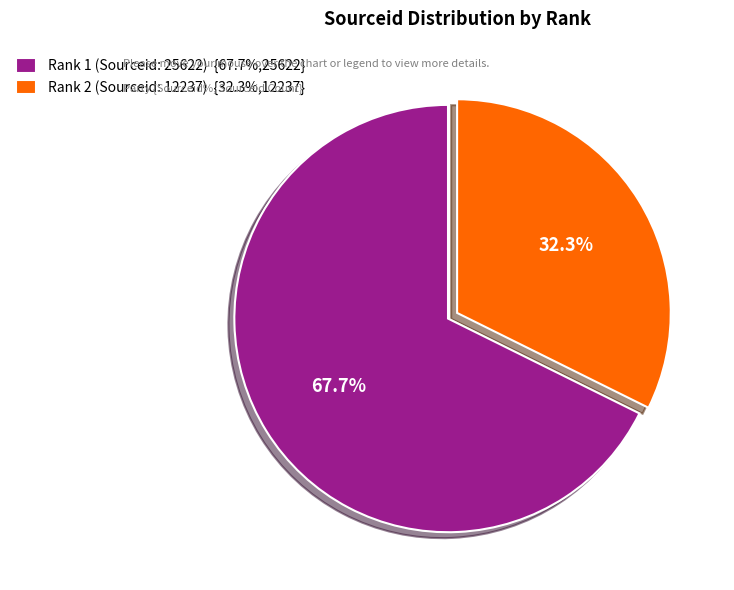

Does Rank 2 (Sourceid: 12237) {32.3%,12237} represent more than half of the total?

No